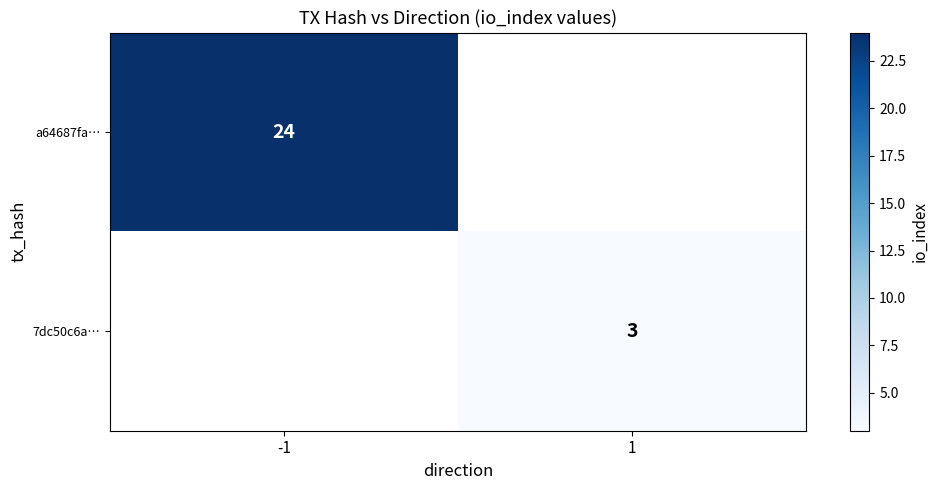

The value of 7dc50c6a… at 1 is 5. True or false?

False